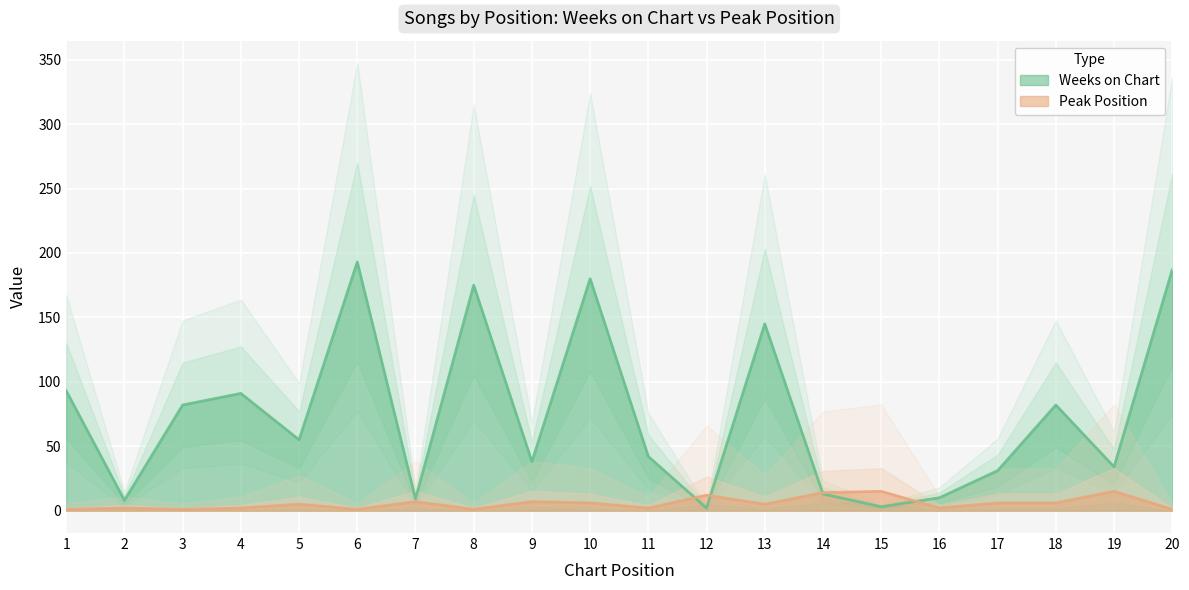

Which category has the lowest value in the Weeks on Chart series?

12